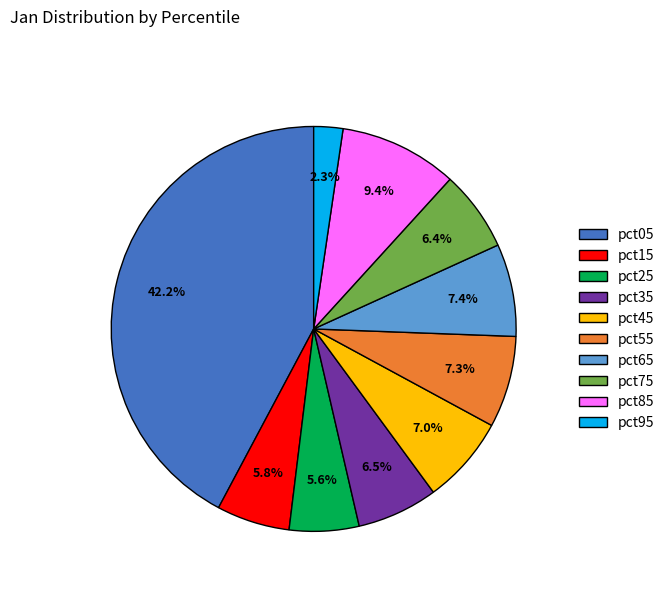

Is there a majority slice in this chart?

No